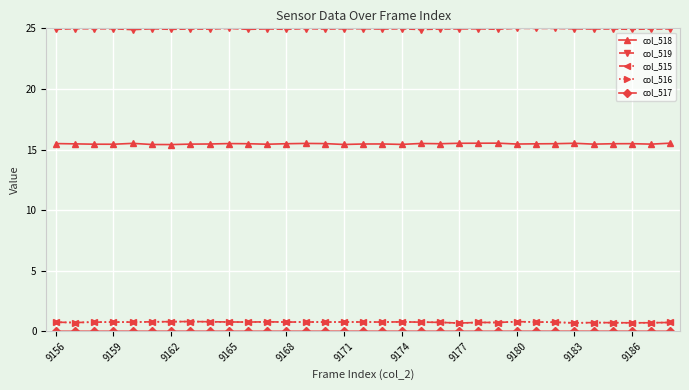

What is the maximum value for col_519?

25.0